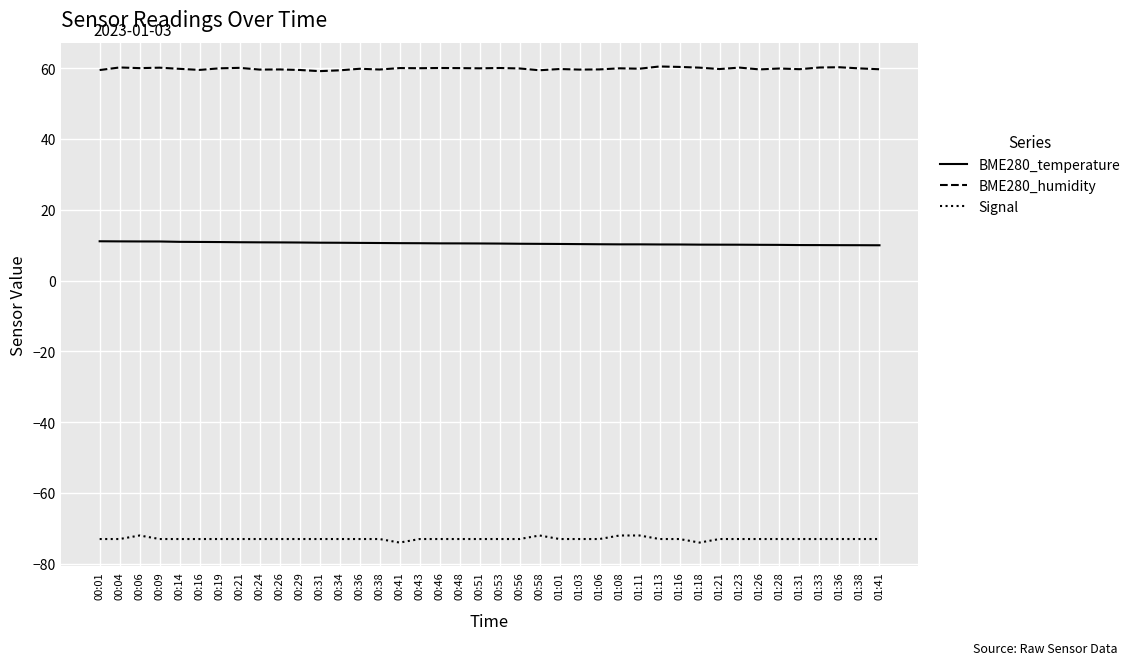

True or false: BME280_humidity and Signal cross at least once.

False